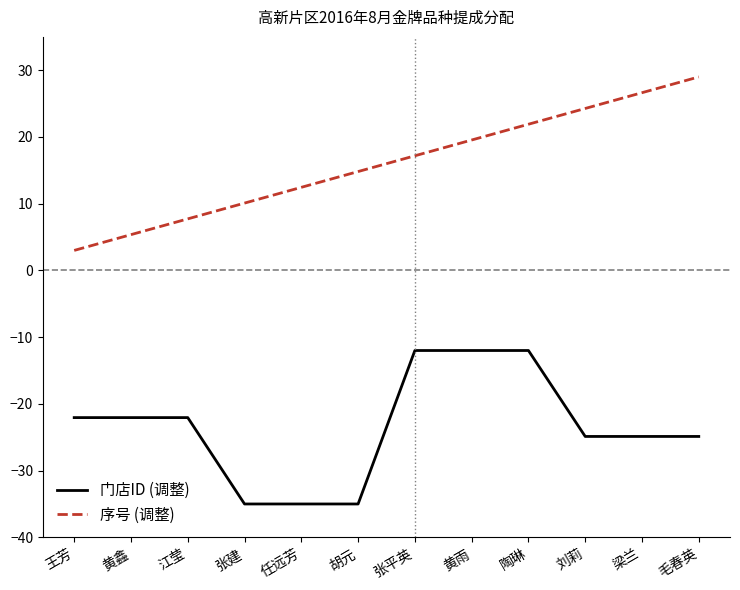

What is the approximate value of 门店ID (调整) at 张建?

-35.0